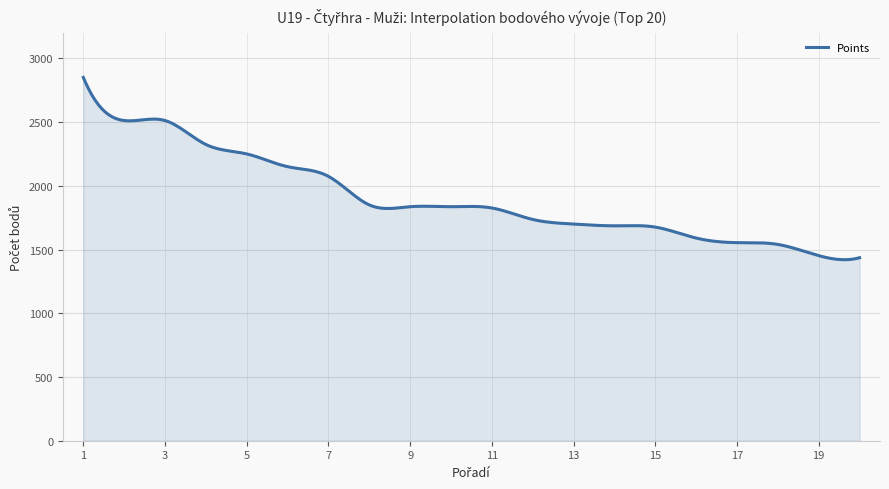

What is the minimum value shown in the chart?

1420.1